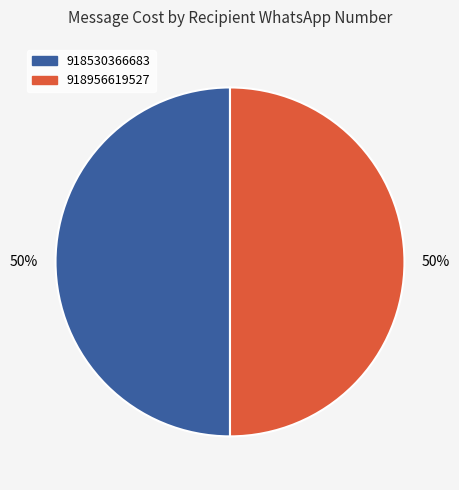

To the nearest percent, what is the average slice percentage?

50%